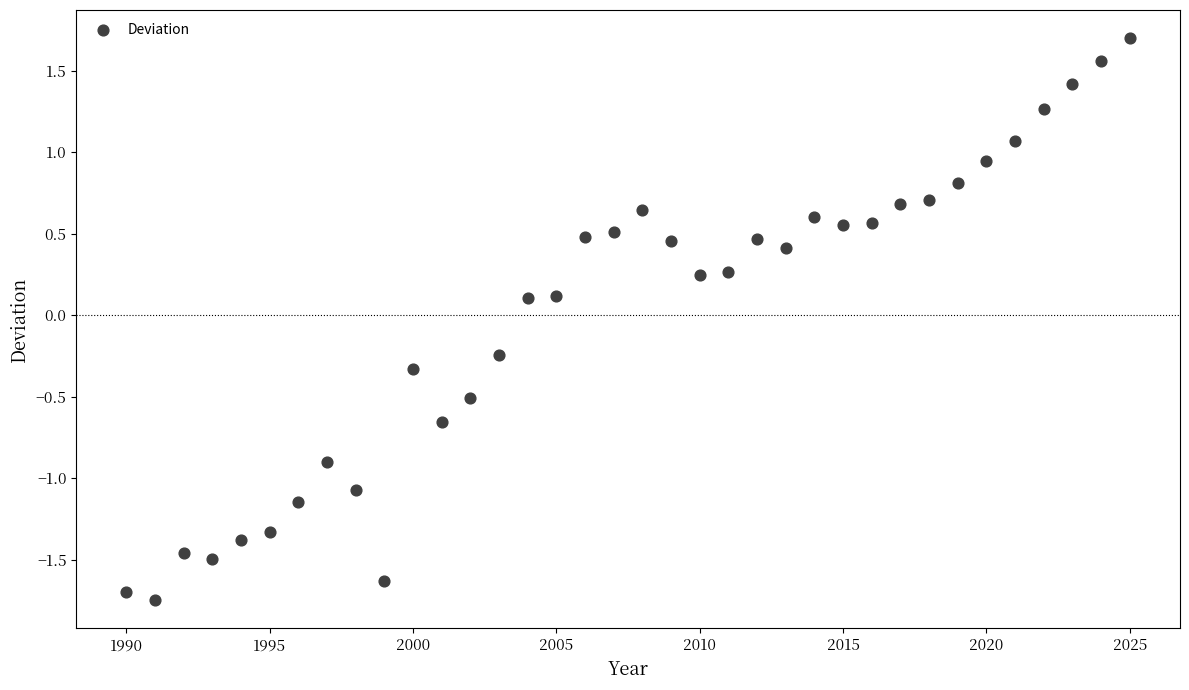

What is the range of Y values (max minus min)?

3.4